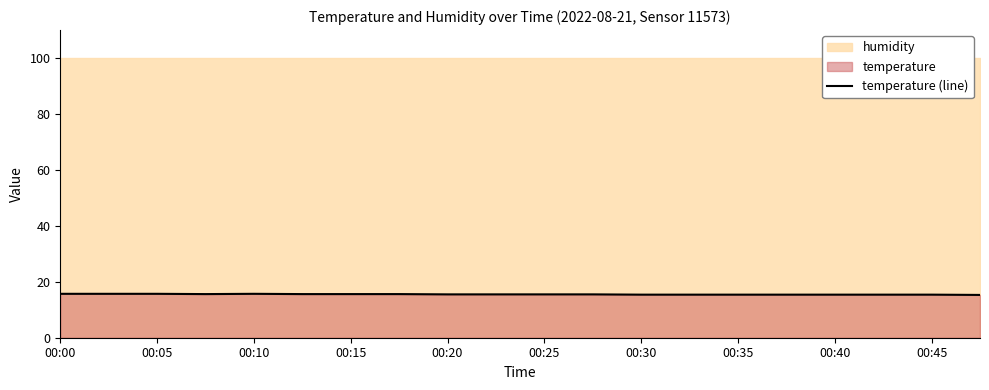

Is it true that temperature (line) equals 15.4 at 00:30?

True